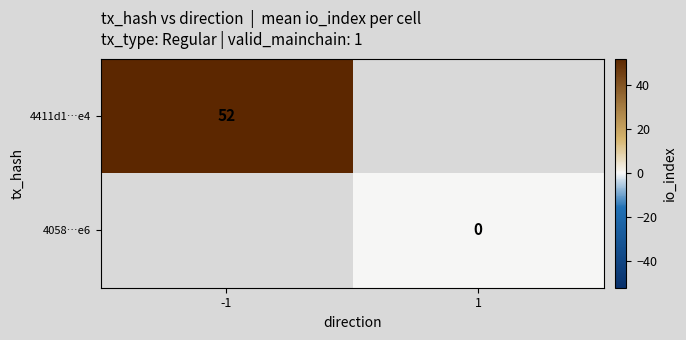

At how many categories does at least one series exceed 16?

1